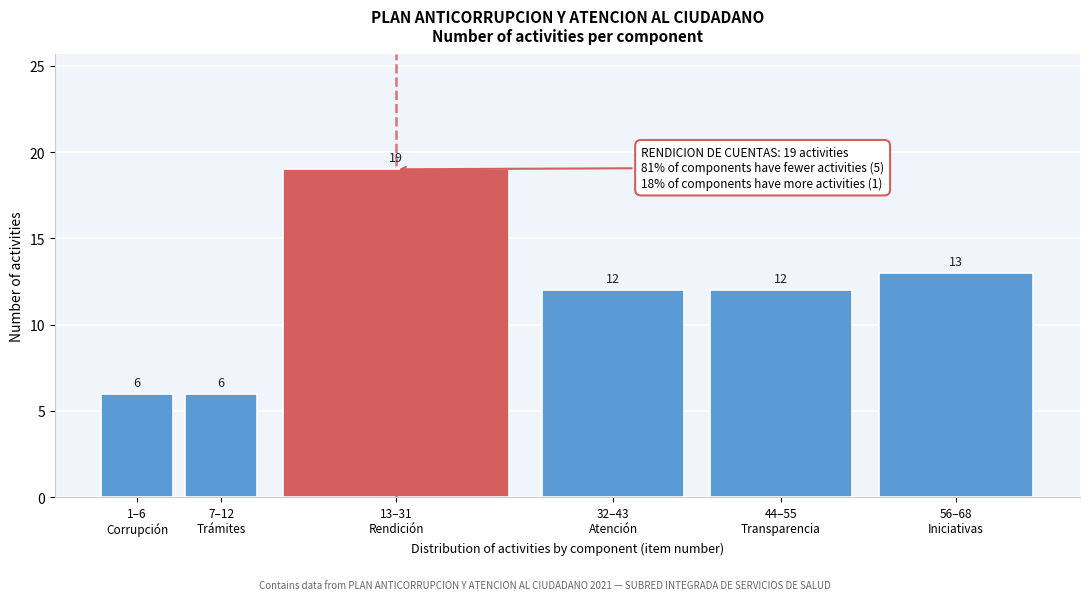

Reading right to left, transcribe all the data shown in this chart.

13	12	12	19	6	6